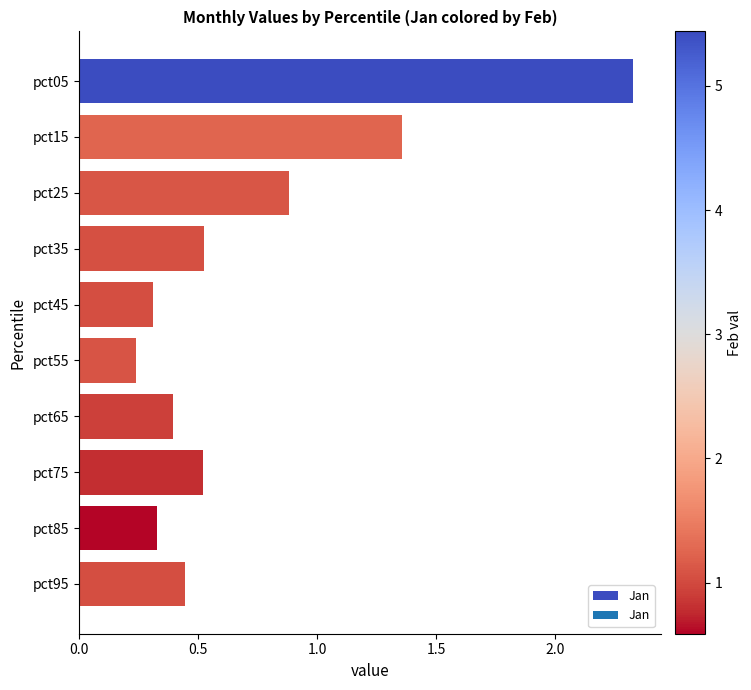

What is the value of the 8th bar from the top?

0.5